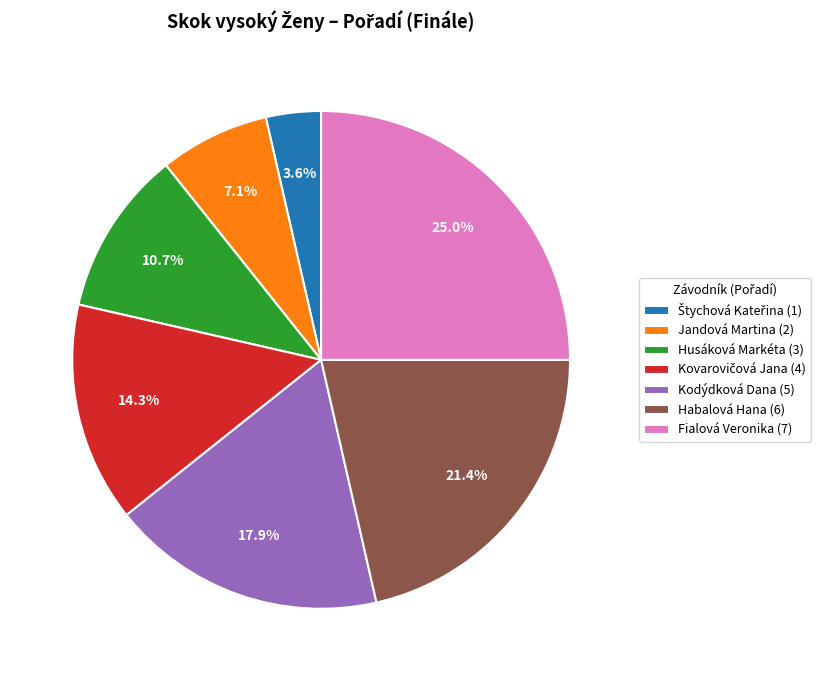

Between Husáková Markéta (3) and Kodýdková Dana (5), which is larger?

Kodýdková Dana (5)